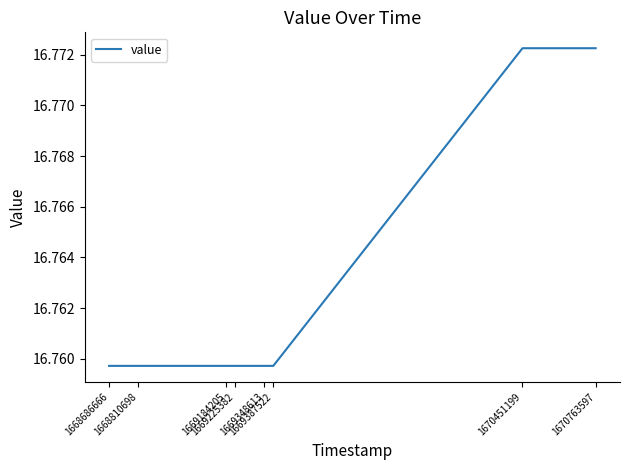

Does the chart have visible grid lines?

No